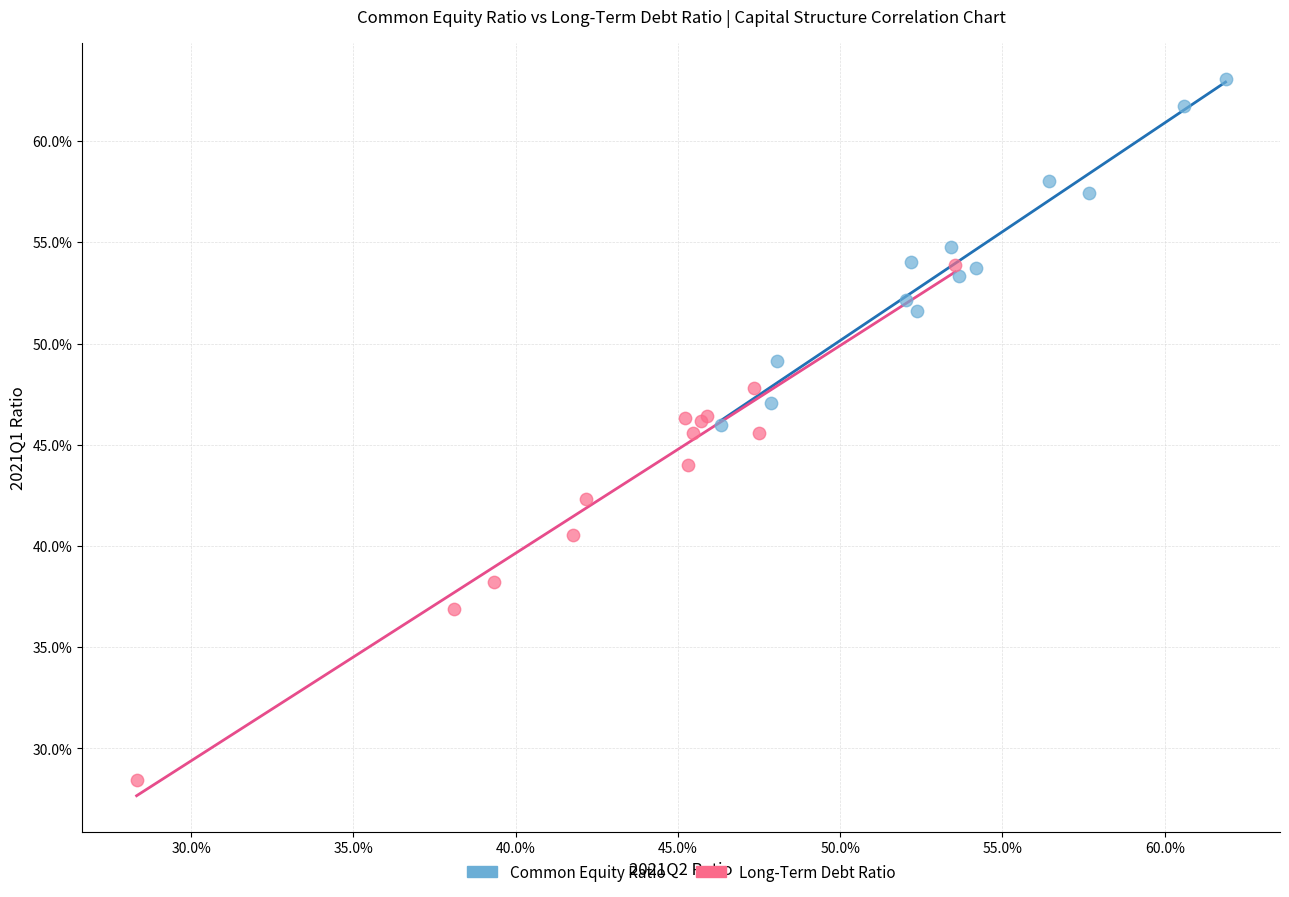

Which series reaches the minimum Y coordinate?

Long-Term Debt Ratio